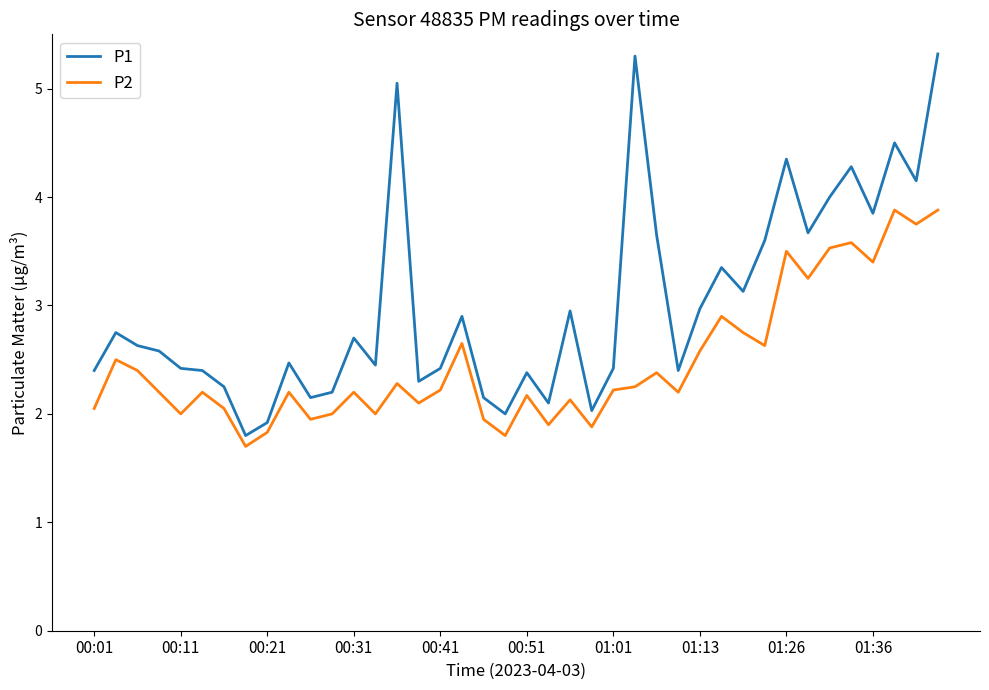

Rank the series by their maximum value, from lowest to highest.

P2, P1